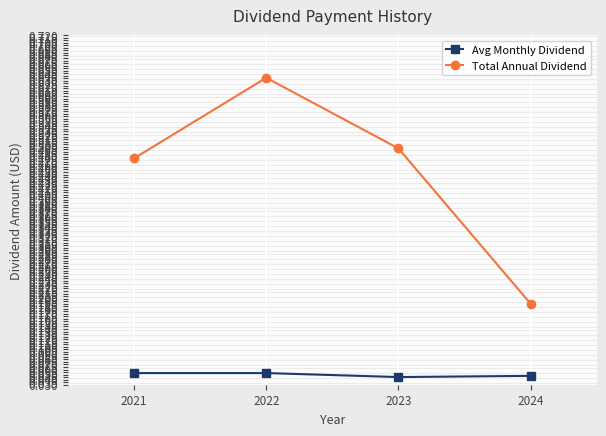

True or false: Total Annual Dividend has a value of 0.1 at 2024.

False